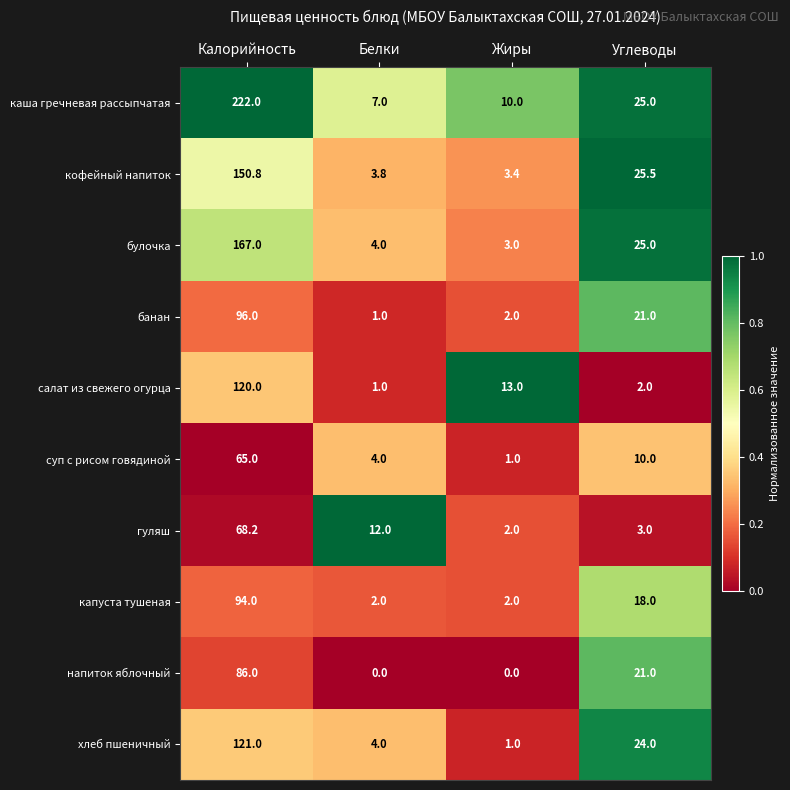

Read the банан value at Жиры.

2.0